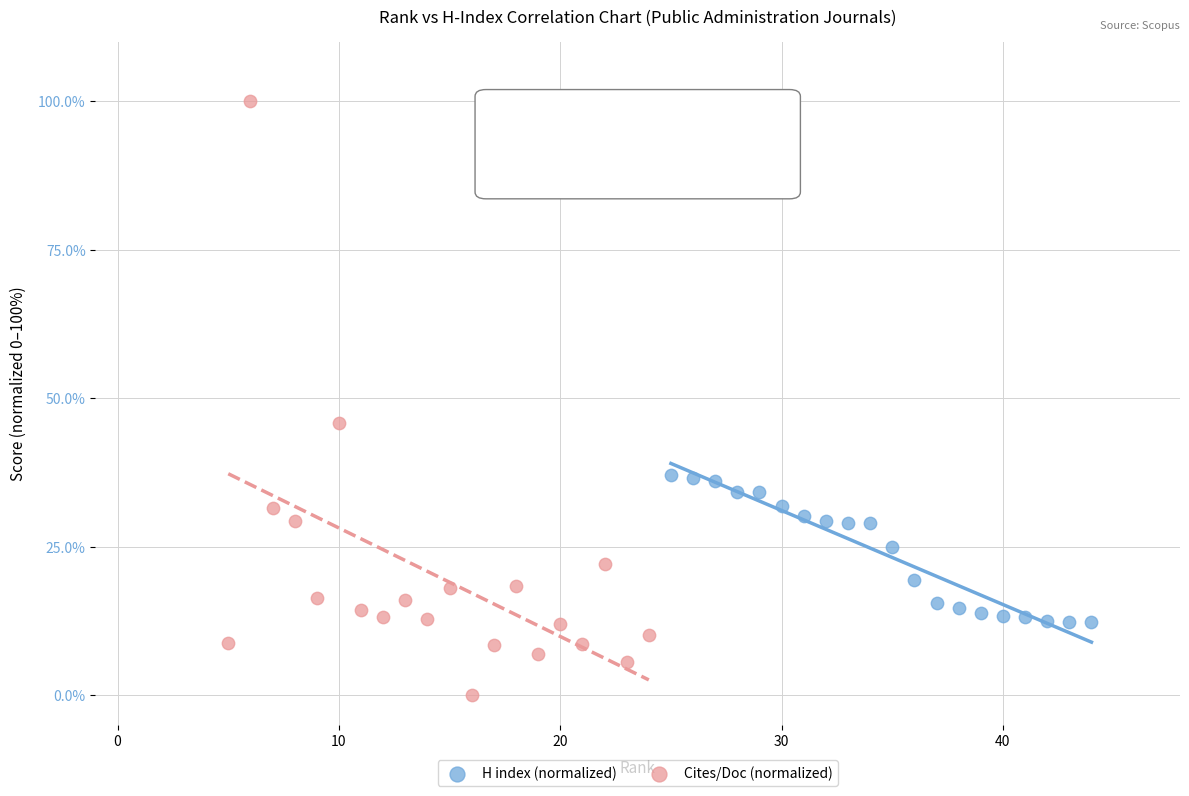

Which series contains the lowest Y value?

Cites/Doc (normalized)